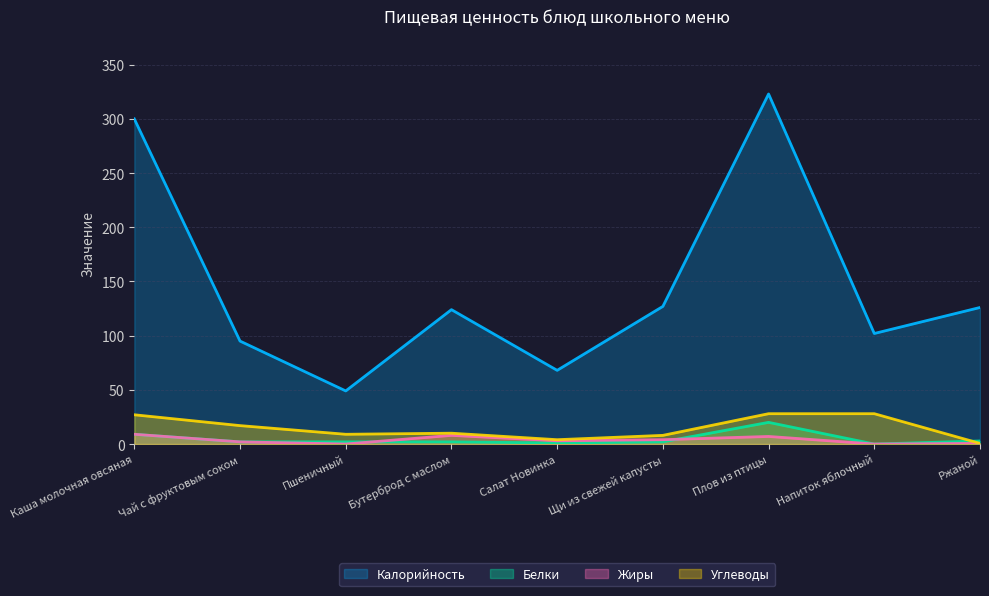

Reading left to right, extract all data points from this chart.

Калорийность: Каша молочная овсяная=300.0	Чай с фруктовым соком=95.0	Пшеничный=49.0	Бутерброд с маслом=124.0	Салат Новинка=68.0	Щи из свежей капусты=127.0	Плов из птицы=323.0	Напиток яблочный=102.0	Ржаной=126.0
Белки: Каша молочная овсяная=9.0	Чай с фруктовым соком=2.0	Пшеничный=2.0	Бутерброд с маслом=2.0	Салат Новинка=1.0	Щи из свежей капусты=2.0	Плов из птицы=20.0	Напиток яблочный=0.0	Ржаной=2.8
Жиры: Каша молочная овсяная=9.0	Чай с фруктовым соком=2.0	Пшеничный=0.0	Бутерброд с маслом=8.0	Салат Новинка=3.0	Щи из свежей капусты=4.0	Плов из птицы=7.0	Напиток яблочный=0.0	Ржаной=0.6
Углеводы: Каша молочная овсяная=27.0	Чай с фруктовым соком=17.0	Пшеничный=9.0	Бутерброд с маслом=10.0	Салат Новинка=4.0	Щи из свежей капусты=8.0	Плов из птицы=28.0	Напиток яблочный=28.0	Ржаной=0.6